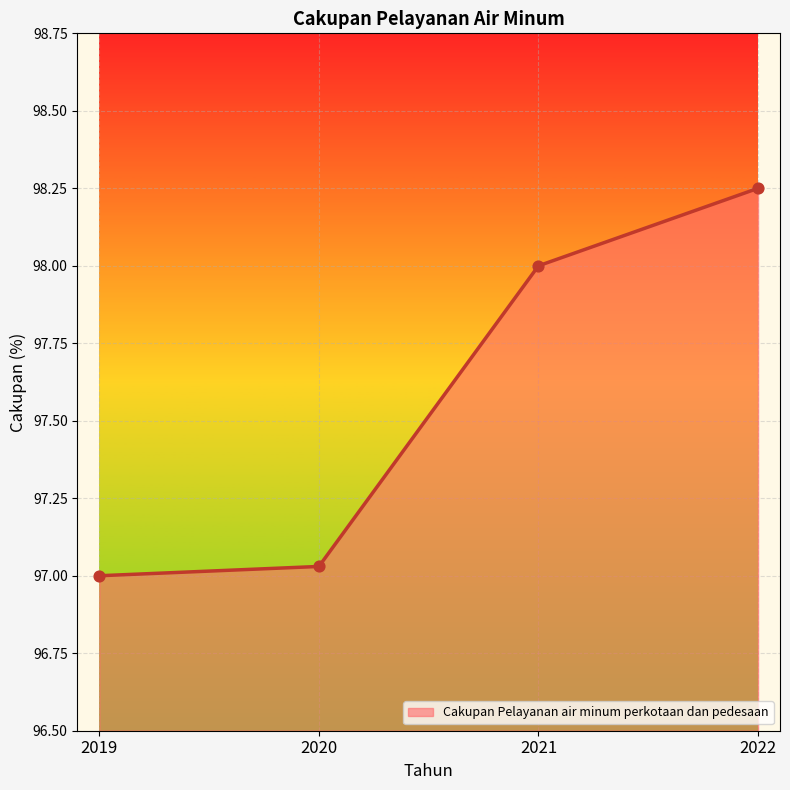

What is the change in value from 2020 to 2022?

+1.2